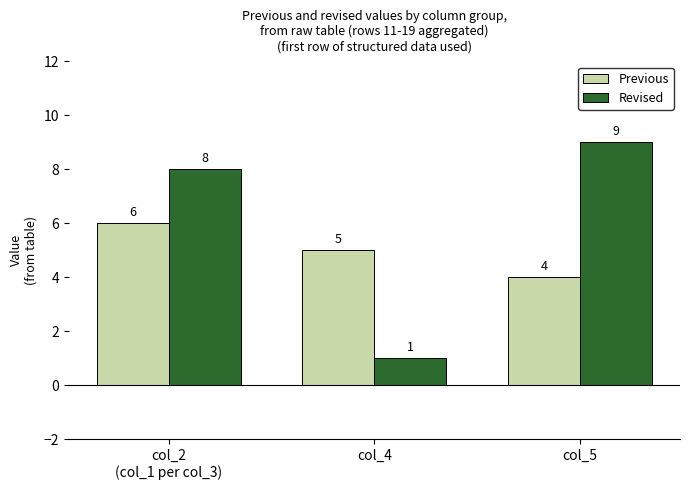

What is the greatest value displayed?

9